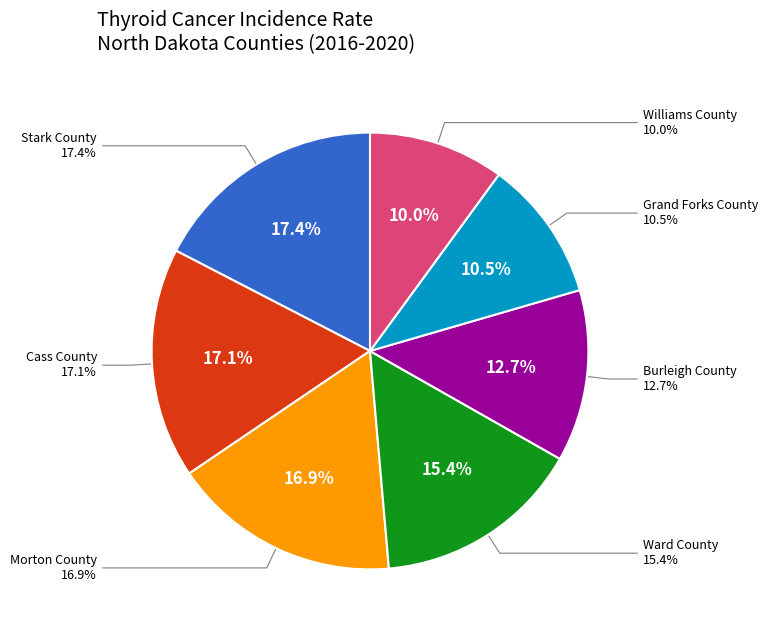

What is the total percentage of Williams County and Cass County?

27.1%